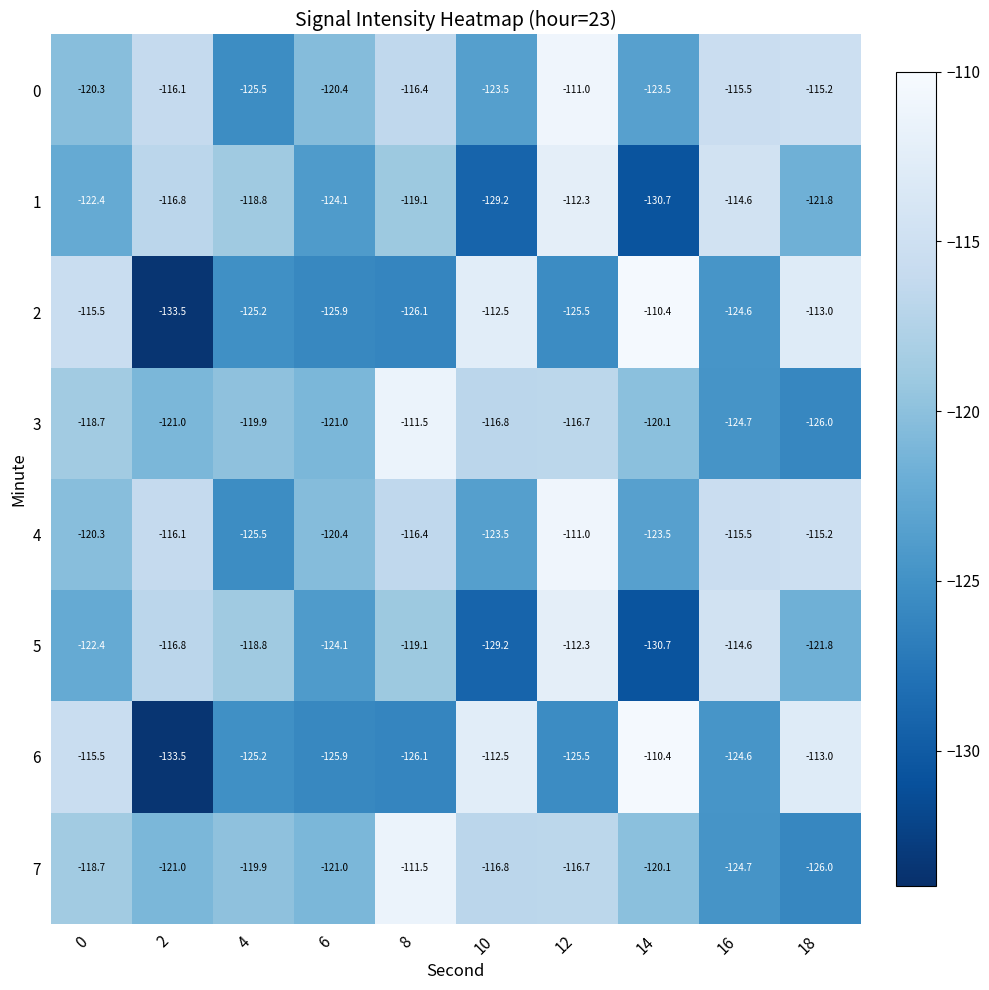

The 6 series shows -31.7 at 14. True or false?

False